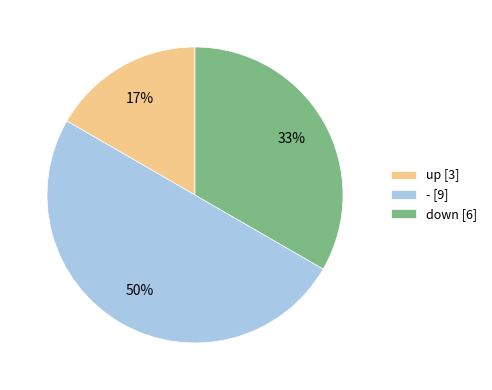

Does down [6] represent more than half of the total?

No